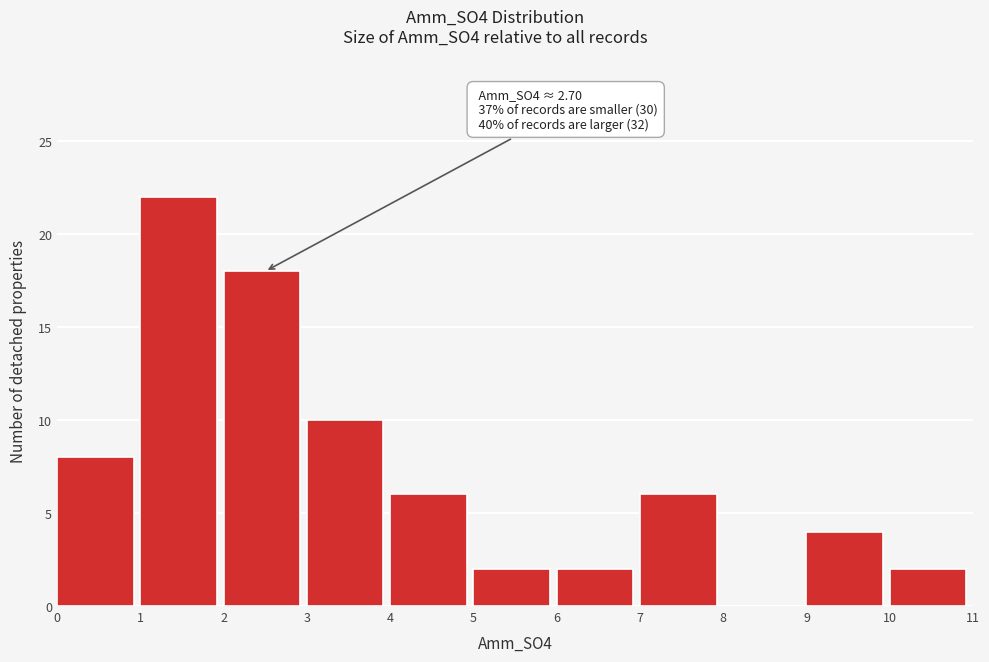

Over which range of the x-axis is the bar tallest?

1 to 2